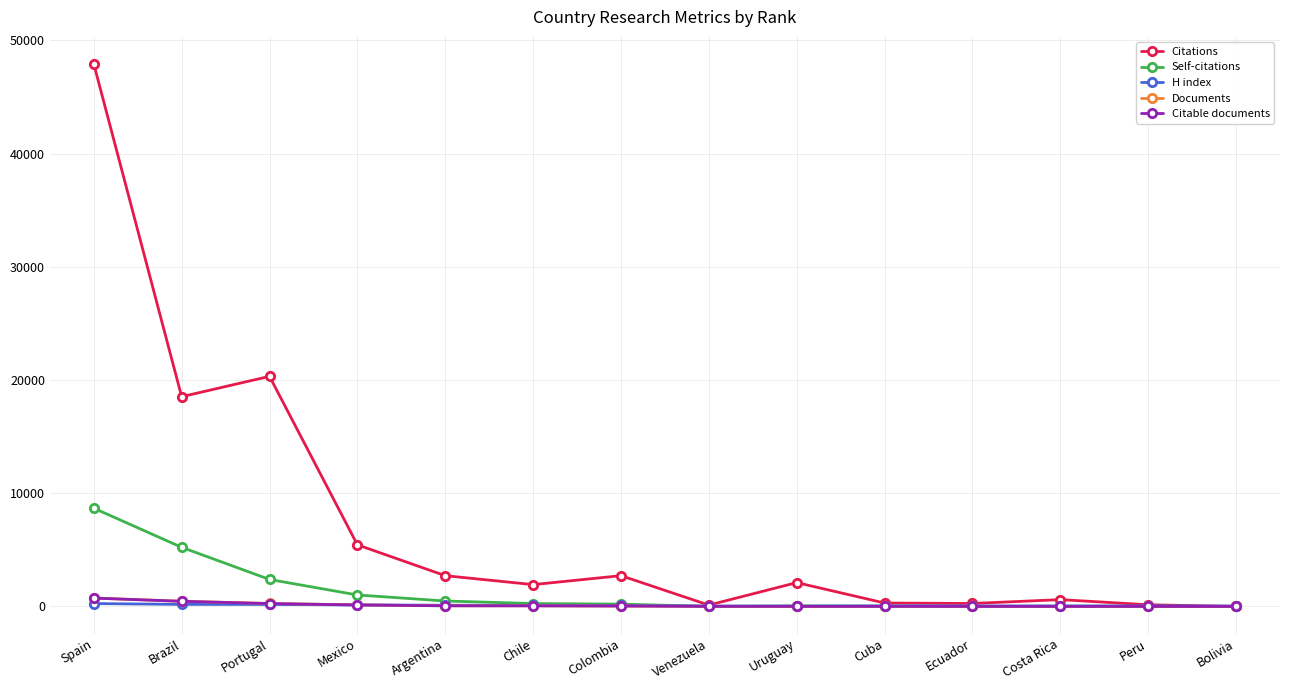

Which series ends up on top after the final intersection of Documents and H index?

H index